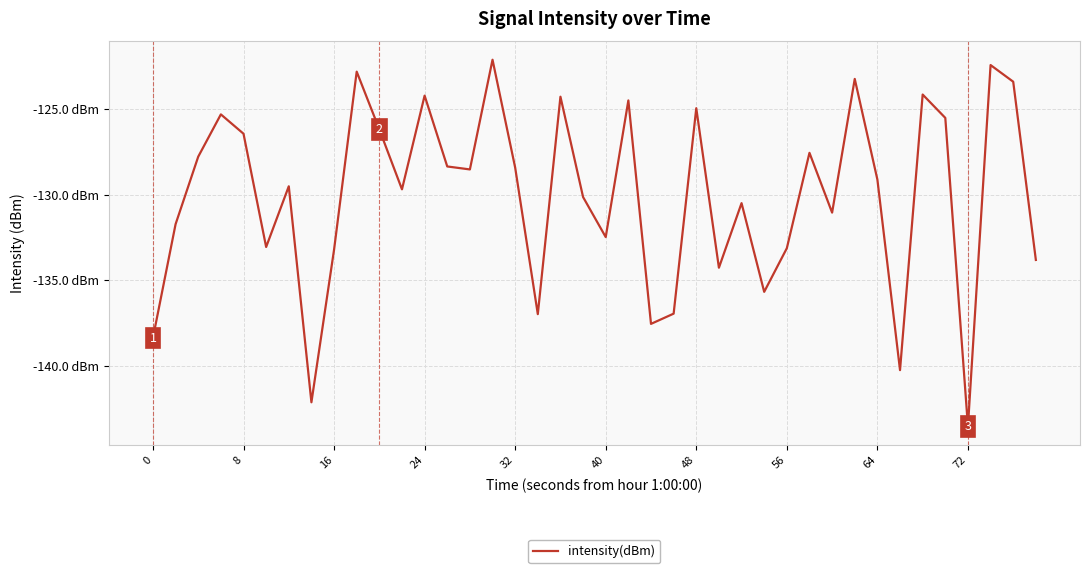

What is the difference between the maximum and minimum values?

21.4